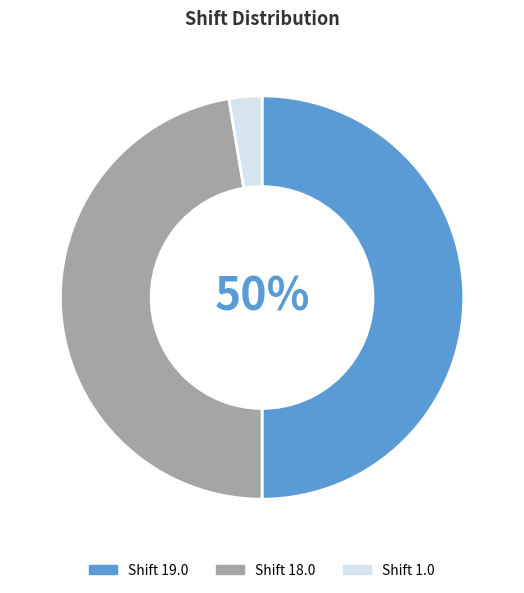

Count the number of slices in the pie.

3